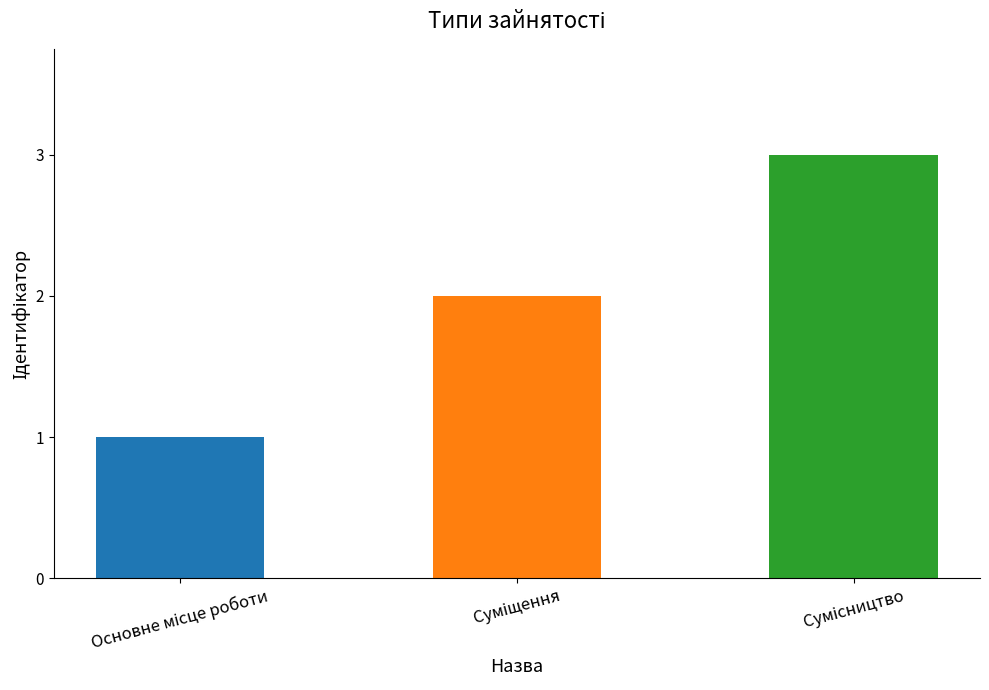

What is the sum of all values?

6